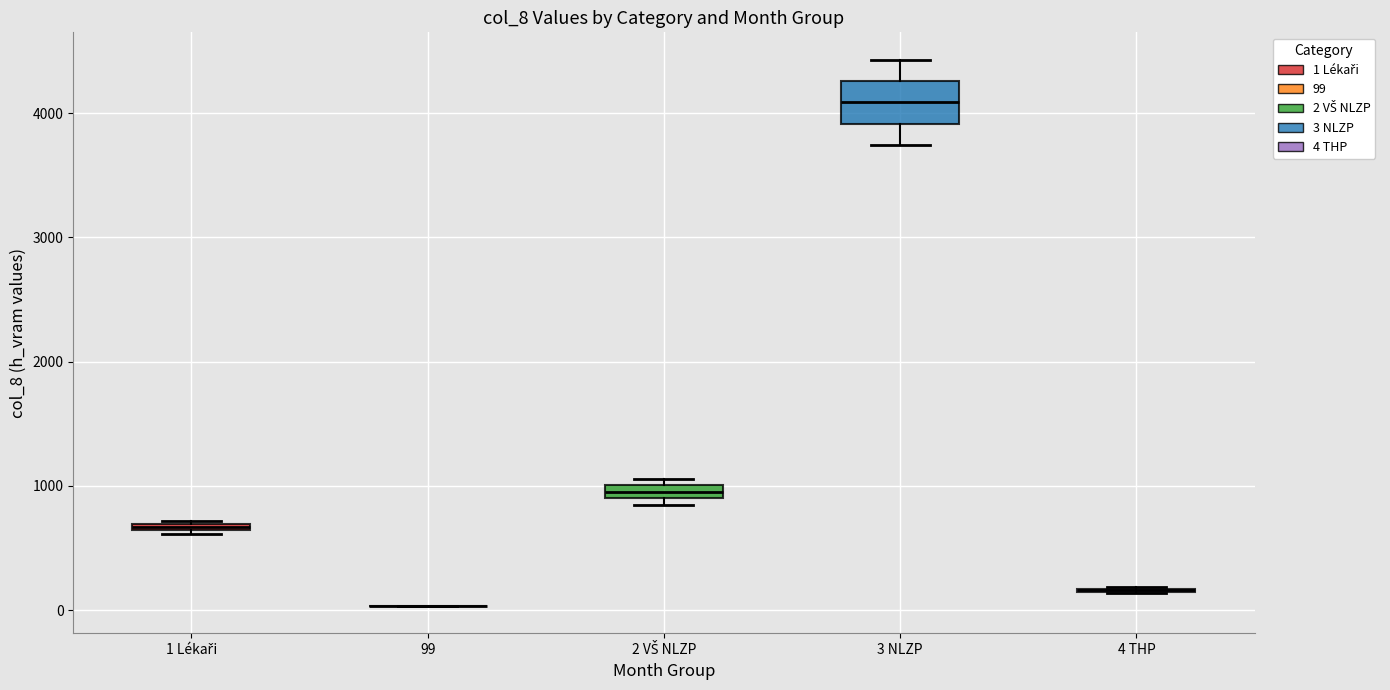

Comparing the boxes themselves (not the whiskers), which one is the tallest?

3 NLZP